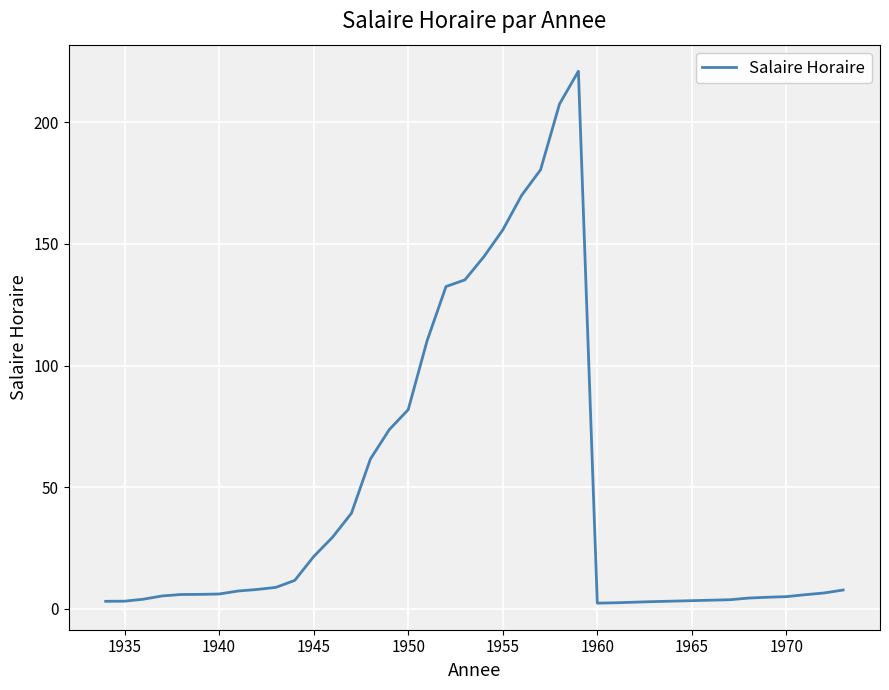

What is the smallest value displayed?

2.4